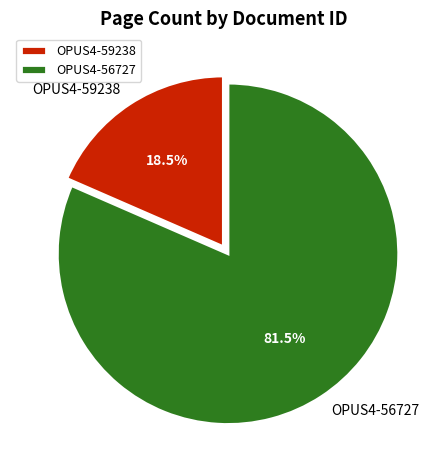

What is the total percentage of OPUS4-56727 and OPUS4-59238?

100.0%